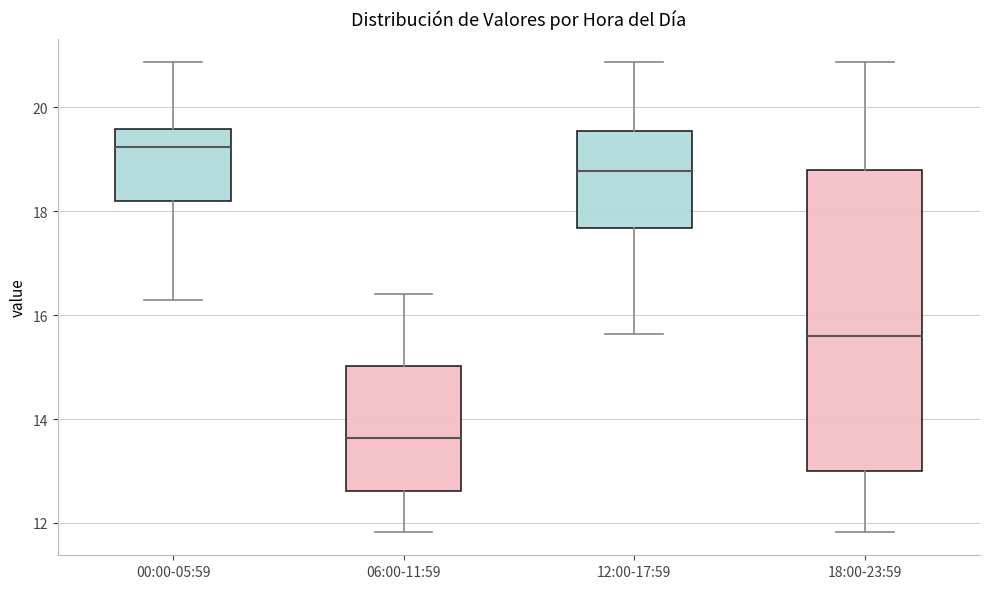

Reading left to right, transcribe this box plot: for each box, give where its median line is, the range the box spans, and where its two whiskers end, as read against the y-axis. The values are not printed on the chart, so give them approximately, as read against the axis.

00:00-05:59: median 19.2, box 18.2 to 19.6, whiskers 16.4 to 20.8
06:00-11:59: median 13.6, box 12.6 to 15.0, whiskers 11.8 to 16.4
12:00-17:59: median 18.8, box 17.6 to 19.6, whiskers 15.6 to 20.8
18:00-23:59: median 15.6, box 13.0 to 18.8, whiskers 11.8 to 20.8